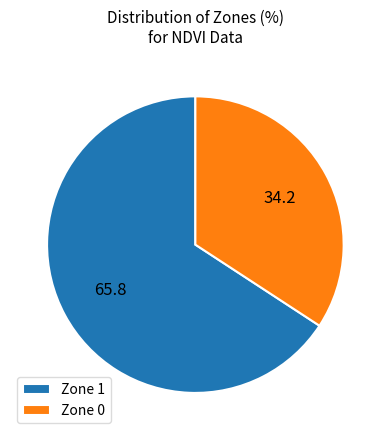

Is Zone 0 the majority of the pie?

No